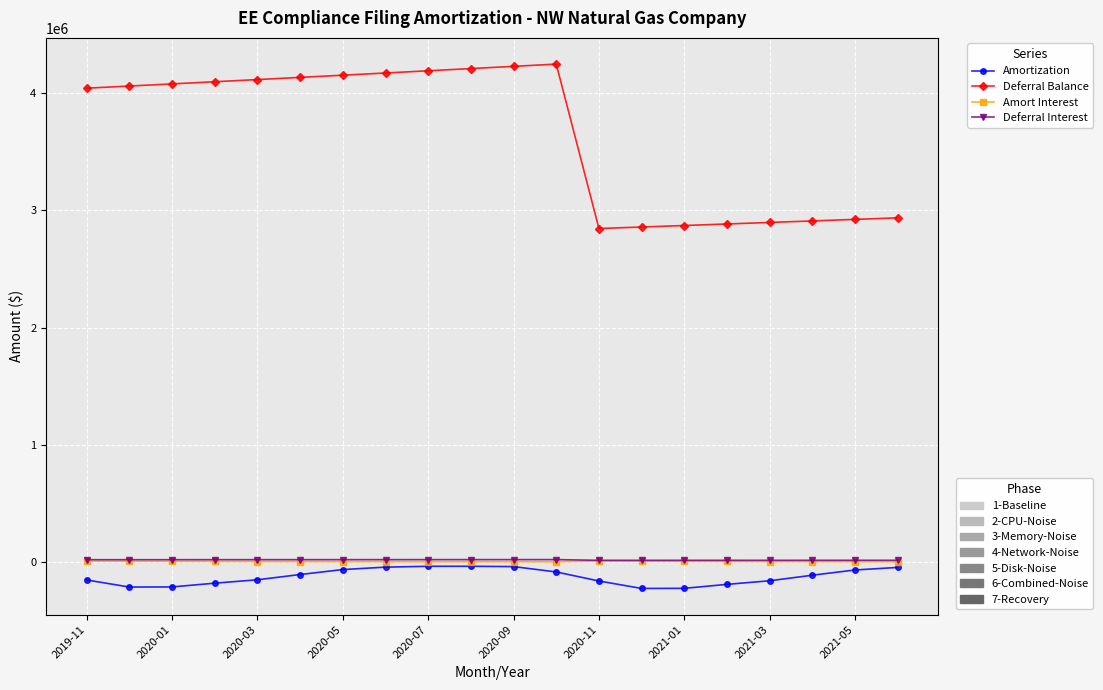

What is the minimum value shown in the chart?

-227056.6